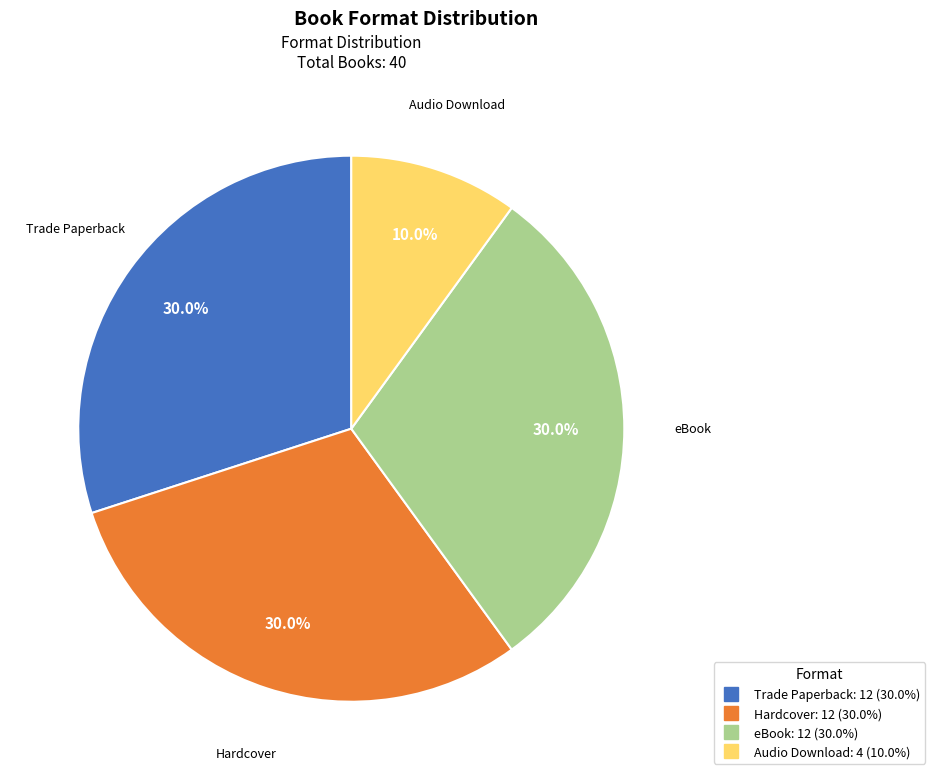

To the nearest percent, what portion does Audio Download represent?

10%